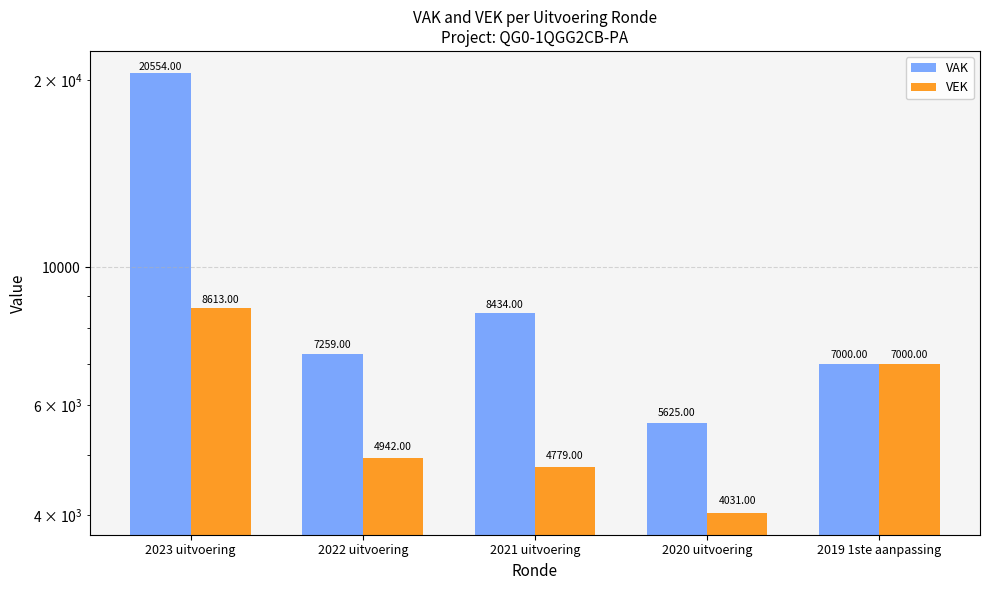

At which category is the sum across all series the highest?

2023 uitvoering